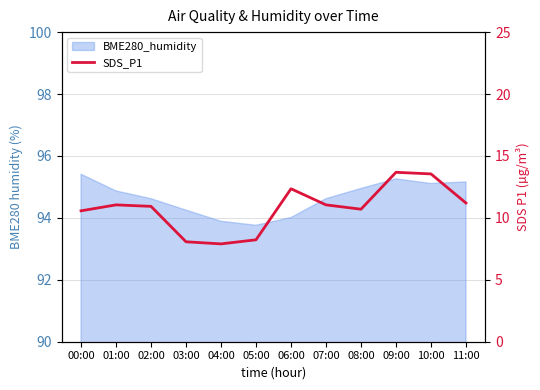

How many data points are less than 11?

6